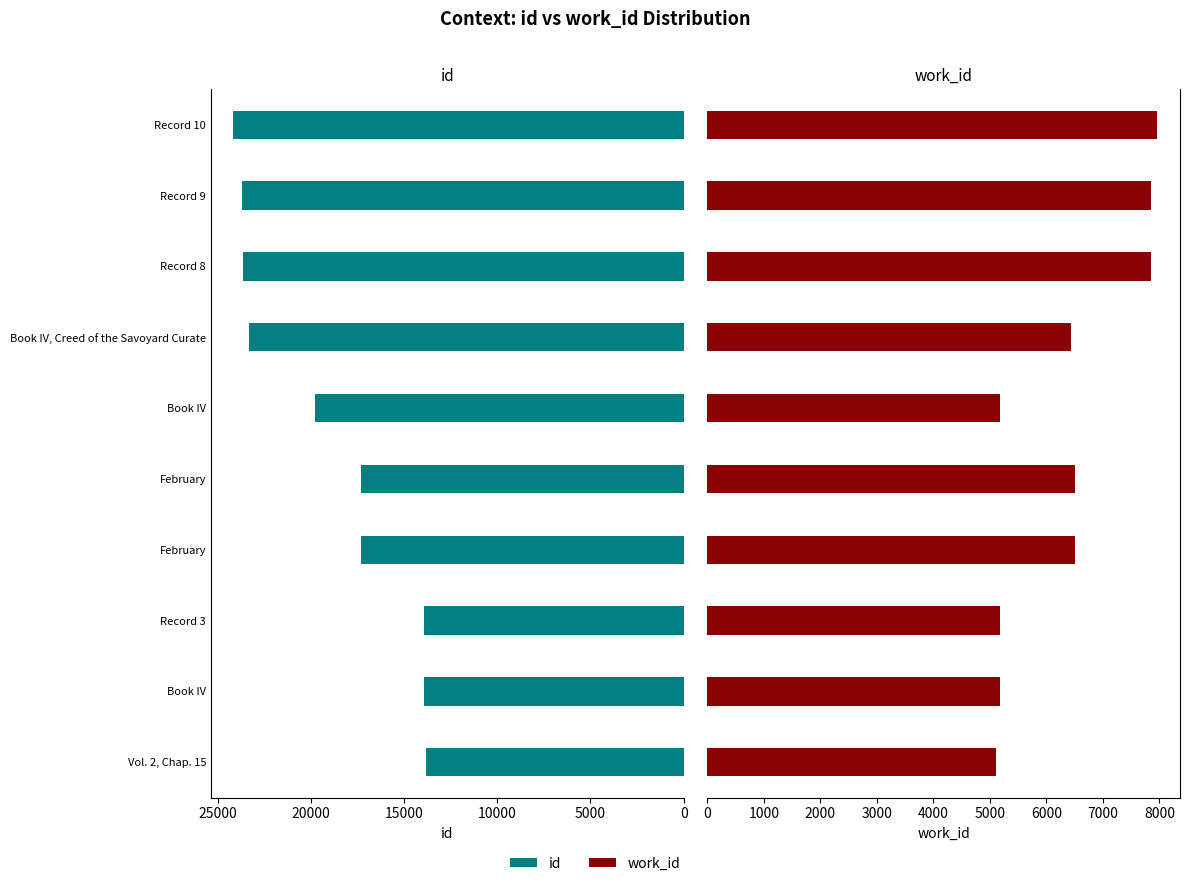

Reading right to left, list all the values displayed in this chart.

id: 24155	23675	23670	23319	19785	17294	17293	13918	13911	13814
work_id: 7966	7844	7844	6428	5175	6499	6499	5175	5175	5112